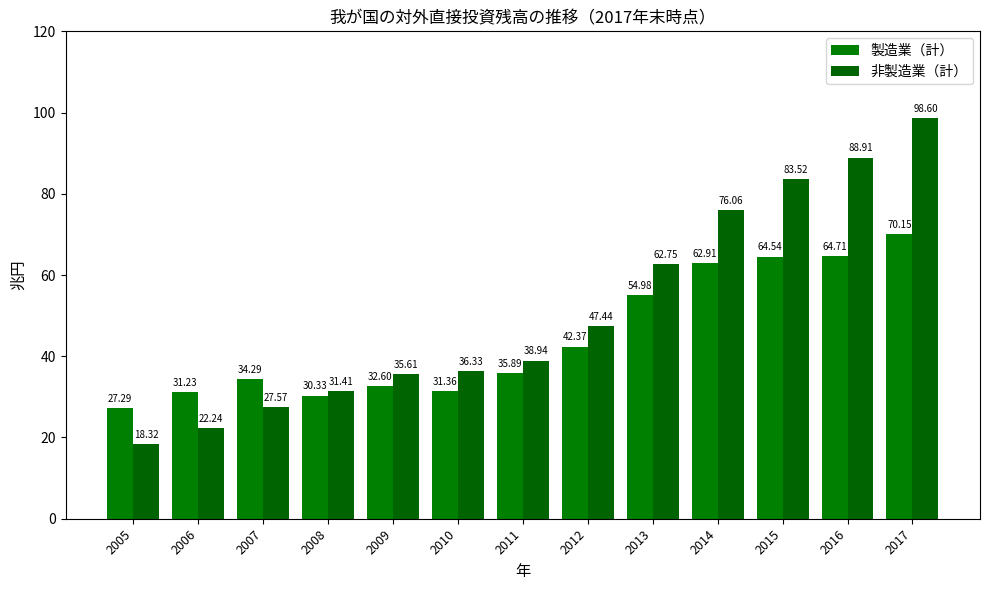

Which category has the highest value across all series?

2017